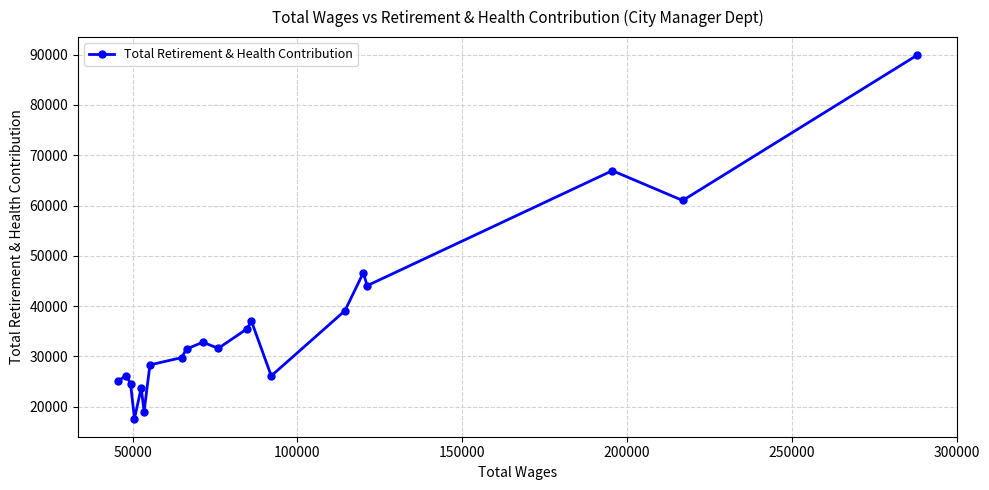

How many points are higher than both their immediate neighbors (excluding endpoints)?

6